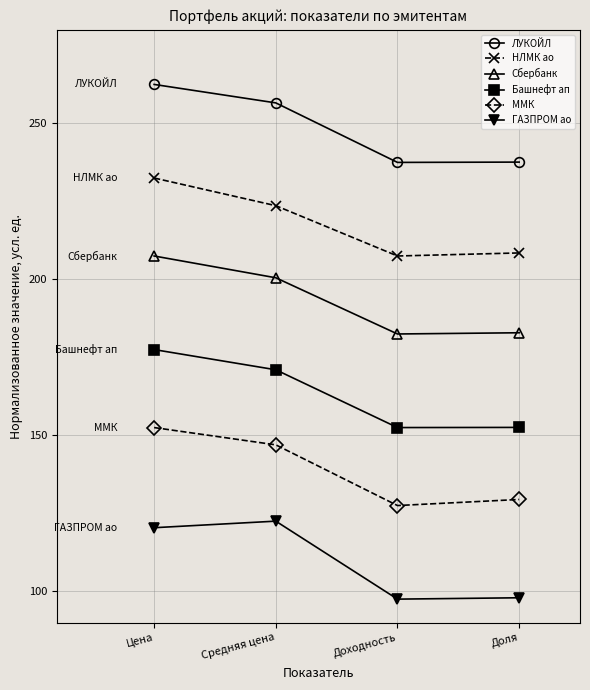

What is the value of the ММК point at the 4th from the left?

129.4